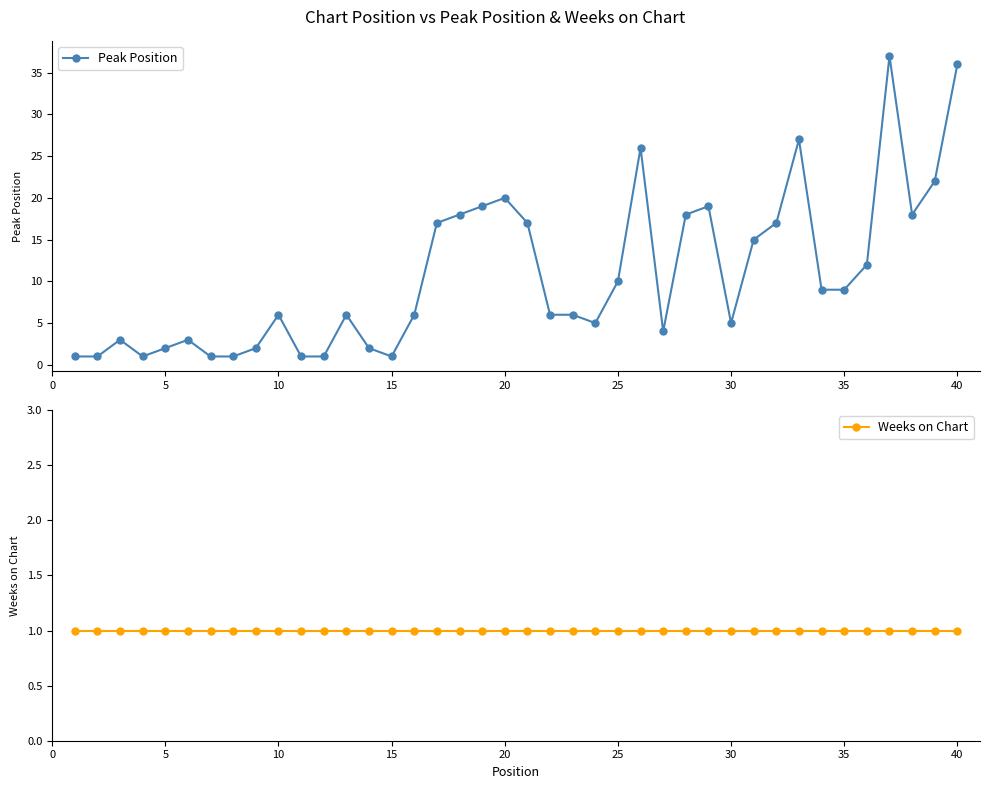

True or false: Peak Position and Weeks on Chart intersect in this chart.

False